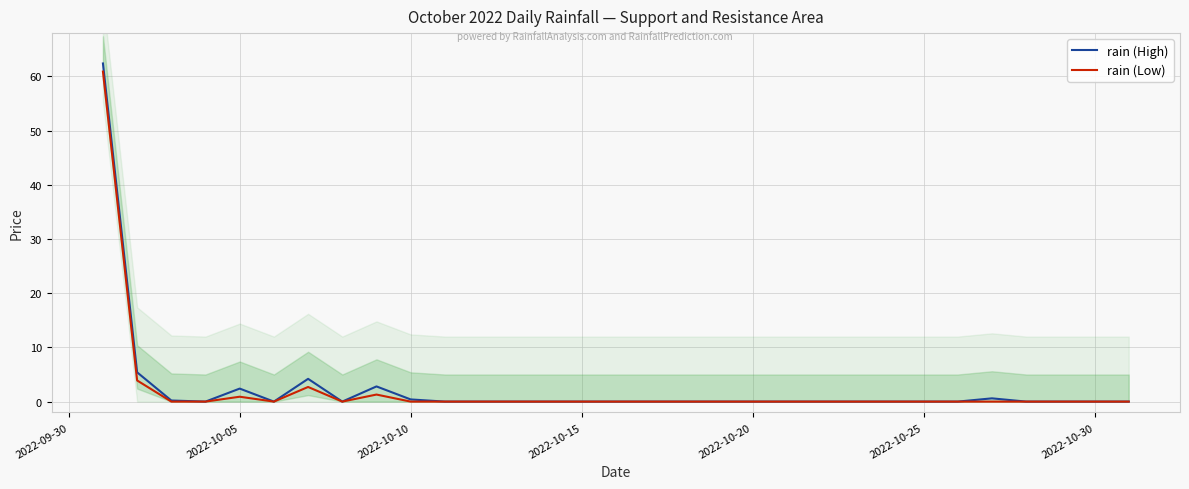

Which series has the largest total across all categories?

rain (High)